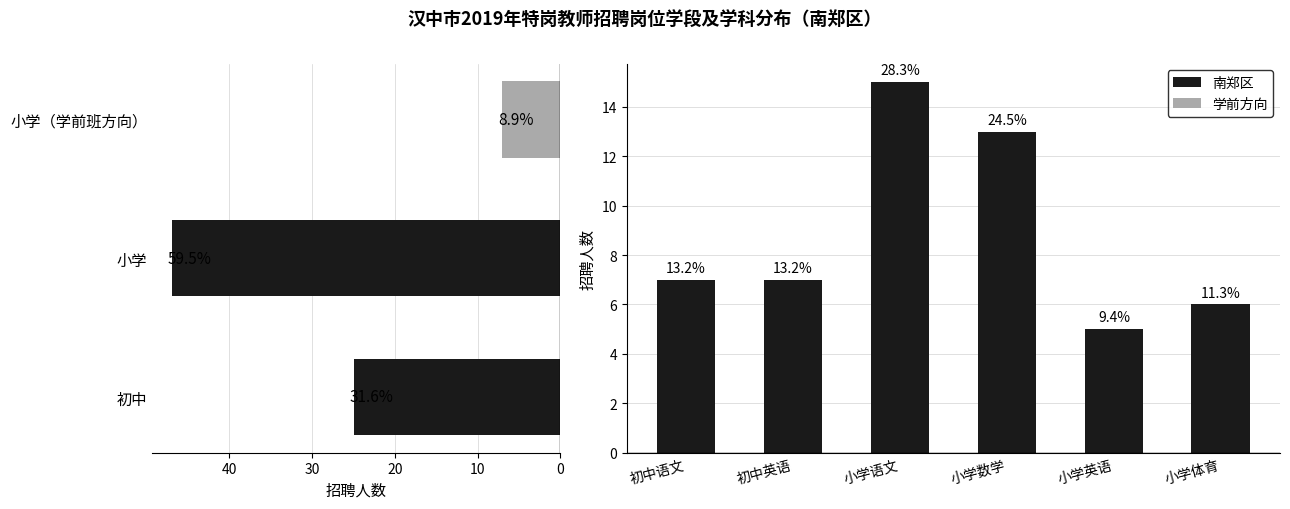

The chart shows a value of 10 at 小学语文. True or false?

False